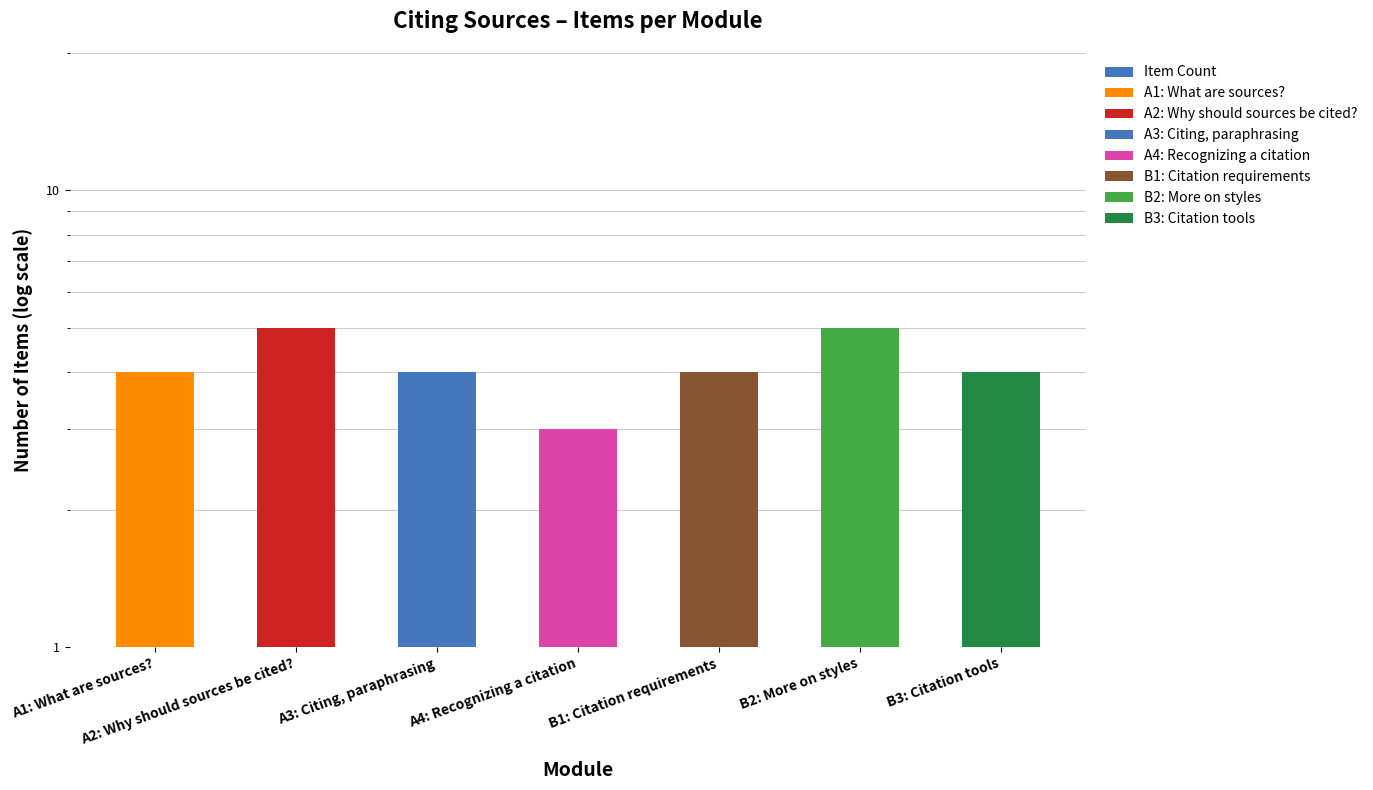

What is the change in value from A3: Citing, paraphrasing to B2: More on styles?

+1